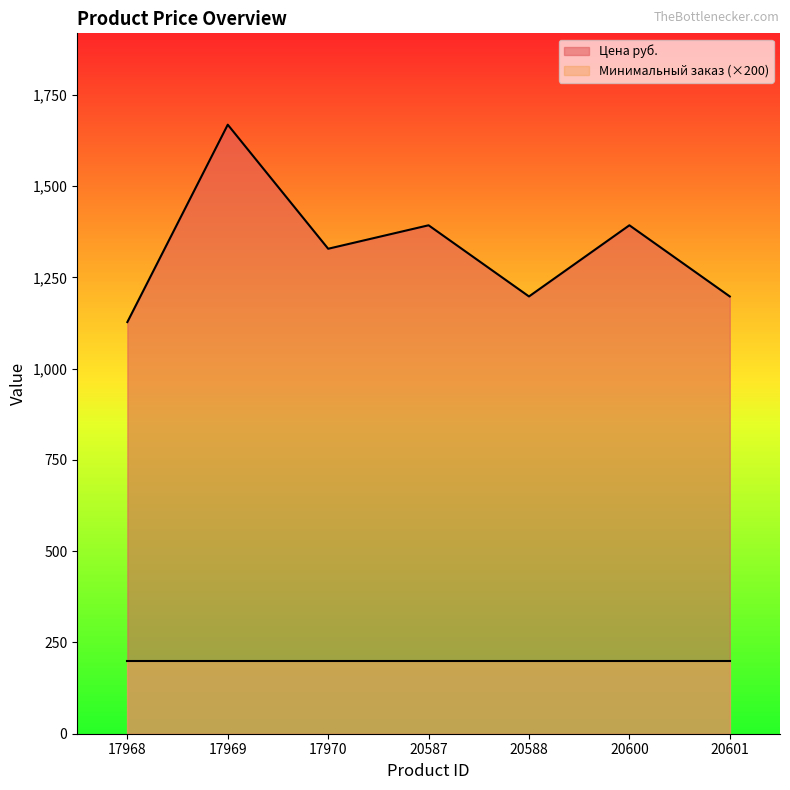

What is the maximum value shown in the chart?

1668.6